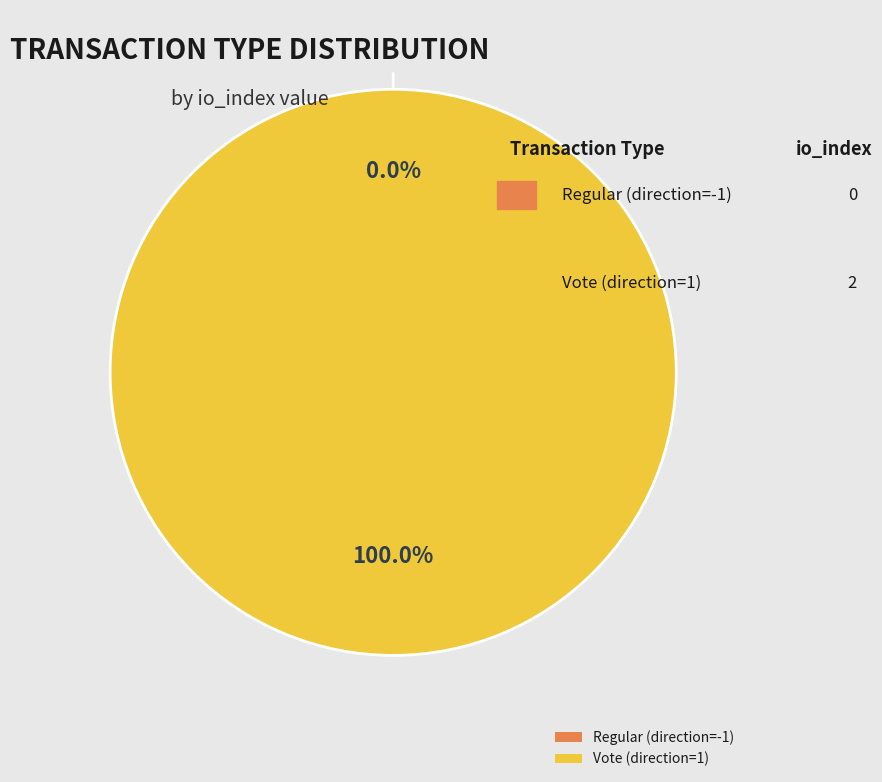

Is it true that Regular (io_index=0) is 0% of the pie?

True